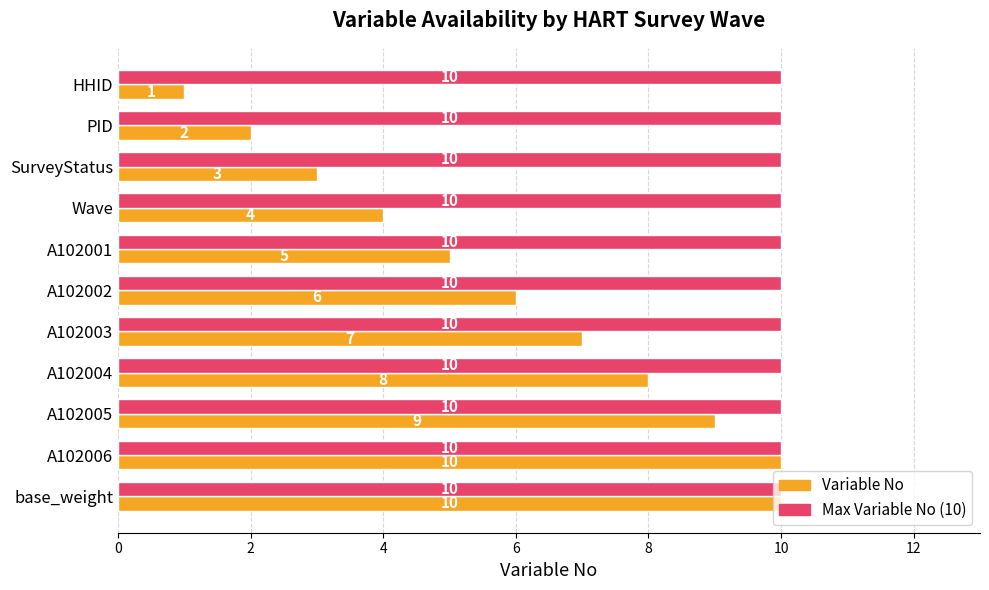

At how many categories does at least one series exceed 2?

11